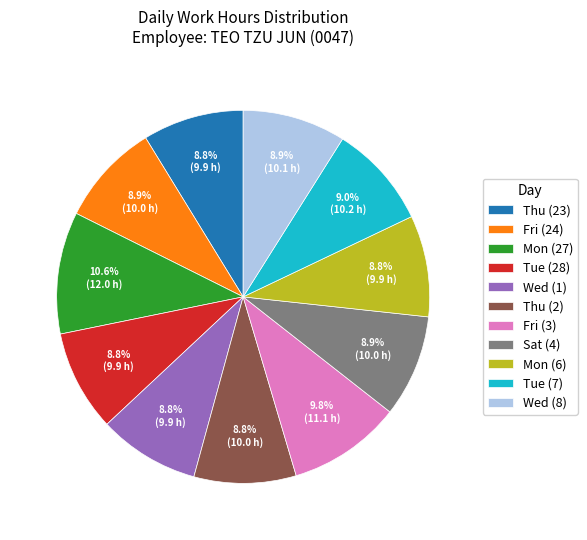

To the nearest percent, what is the combined percentage of Mon (27) and Tue (7)?

20%